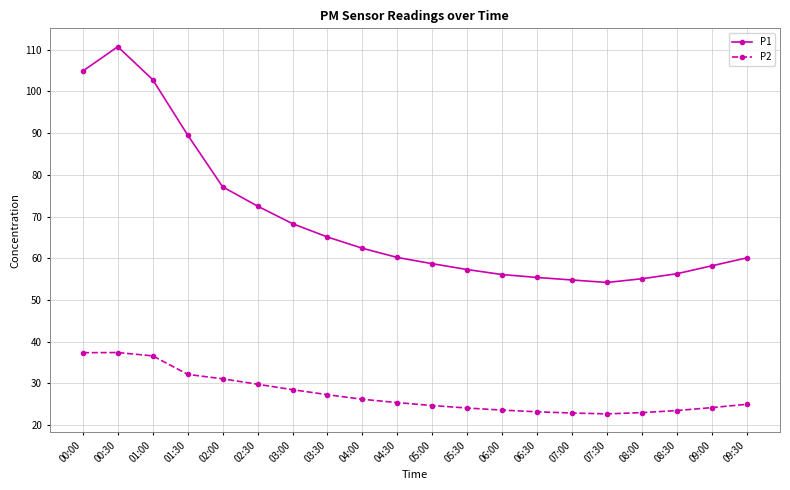

How many series are shown in this chart?

2